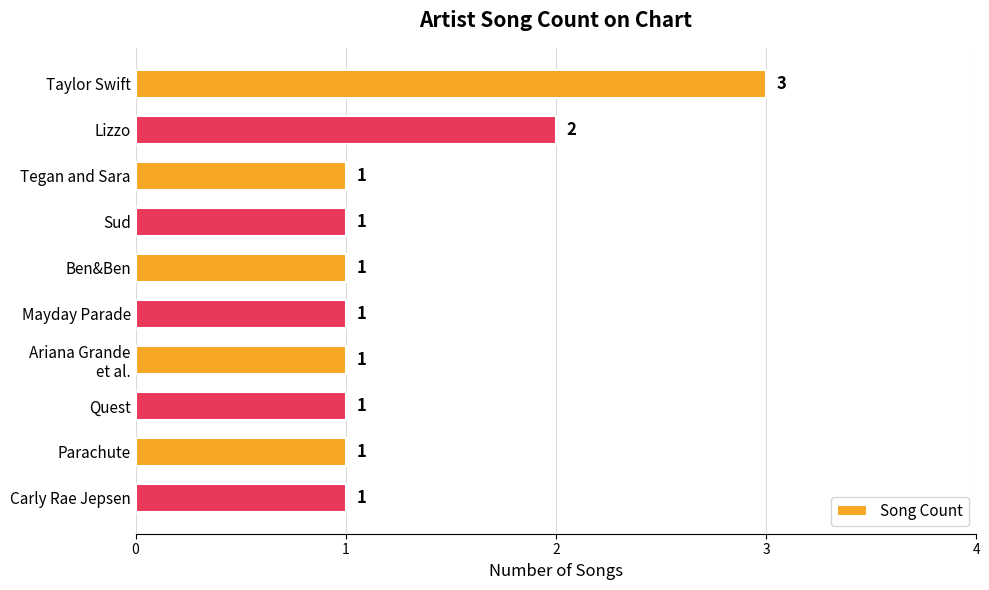

How many values are between 1 and 2?

9